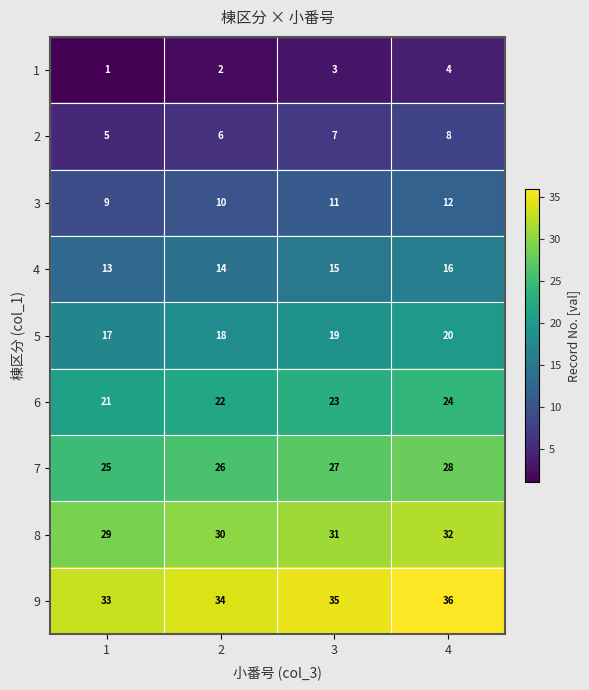

What is the sum of all 5 values?

74